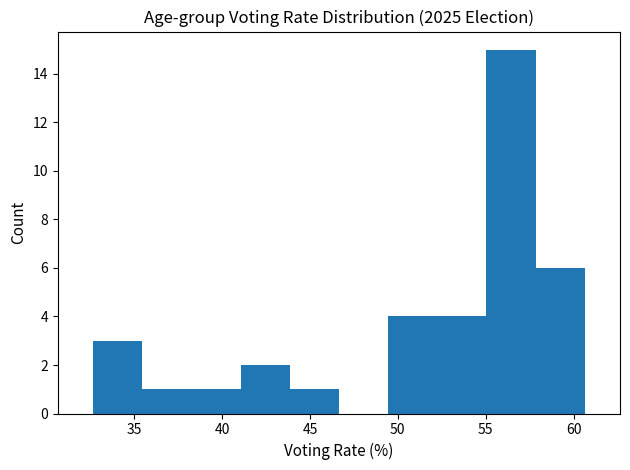

Reading left to right, transcribe this chart: for each bar, give the range it covers on the x-axis and its height. Neither the bar edges nor the heights are printed on the chart, so give them approximately, as read against the axes.

32.5 to 35.5: 3
35.5 to 38.5: 1
38.5 to 41.0: 1
41.0 to 44.0: 2
44.0 to 46.5: 1
46.5 to 49.5: 0
49.5 to 52.0: 4
52.0 to 55.0: 4
55.0 to 58.0: 15
58.0 to 60.5: 6